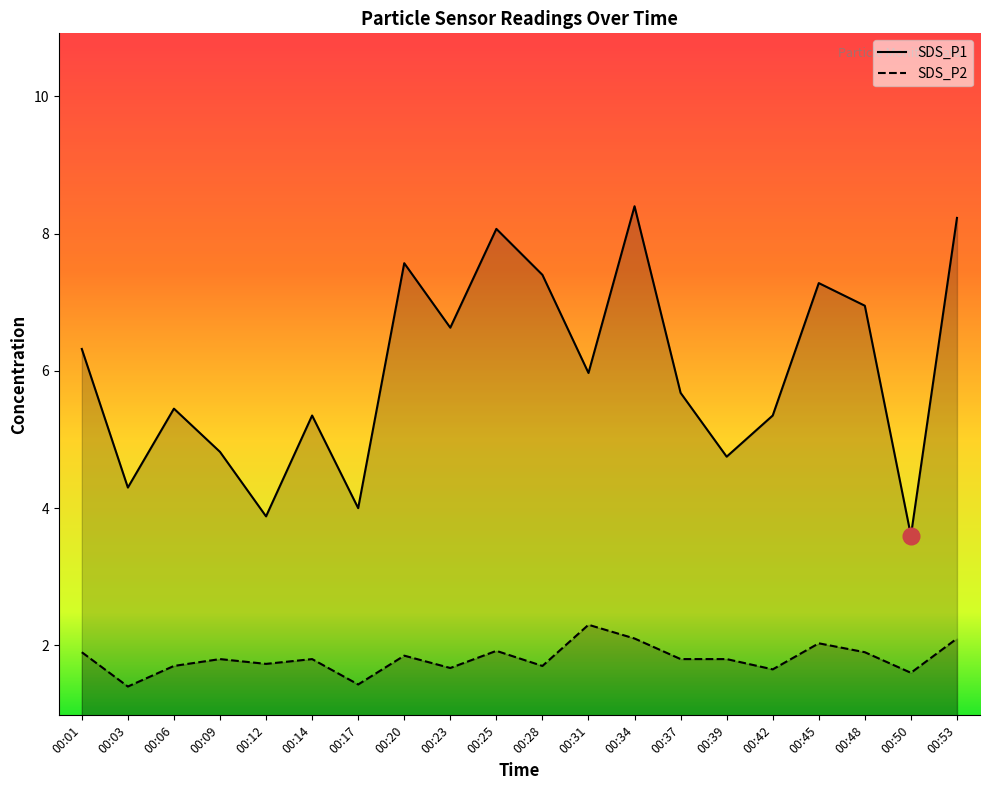

What are all the series names shown in the legend?

SDS_P1, SDS_P2